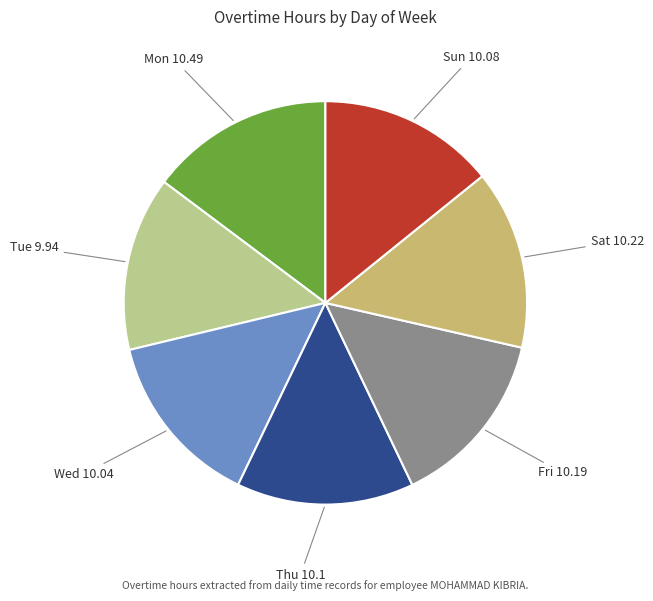

How many slices are in this pie chart?

7